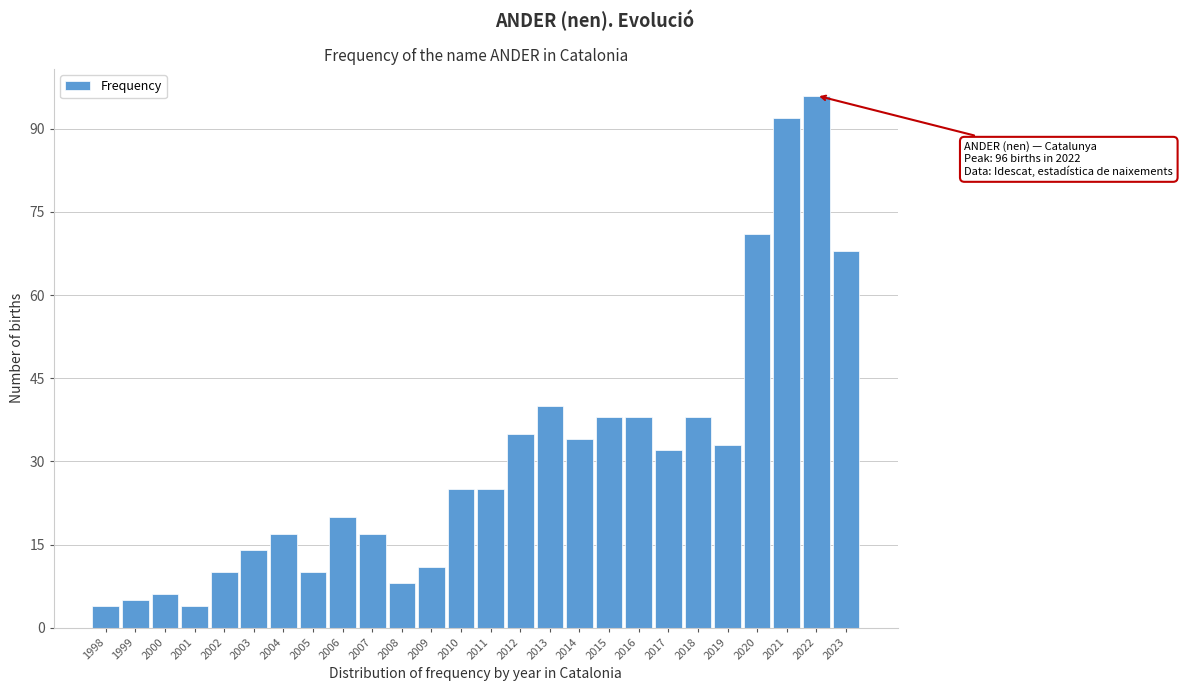

Reading left to right, list all the values displayed in this chart.

1998=4	1999=5	2000=6	2001=4	2002=10	2003=14	2004=17	2005=10	2006=20	2007=17	2008=8	2009=11	2010=25	2011=25	2012=35	2013=40	2014=34	2015=38	2016=38	2017=32	2018=38	2019=33	2020=71	2021=92	2022=96	2023=68